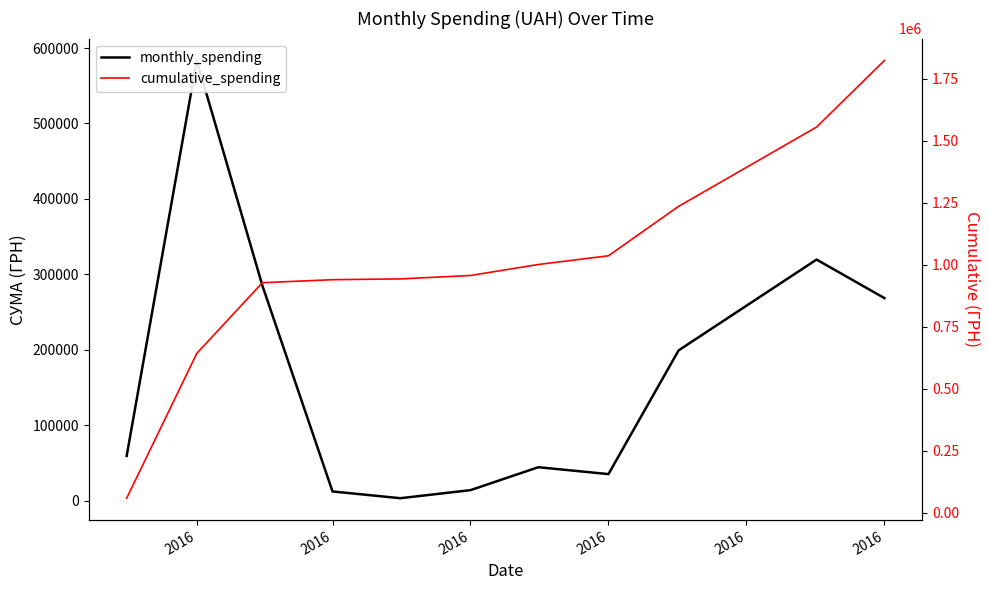

Reading left to right, transcribe all the data shown in this chart.

monthly_spending: 59222.9	583556.1	285051.5	12116.1	3157.1	13841.3	44258.6	35130.0	199145.2	319574.0	268468.5
cumulative_spending: 59222.9	642779.0	927830.5	939946.6	943103.7	956945.0	1001203.5	1036333.5	1235478.7	1555052.7	1823521.2